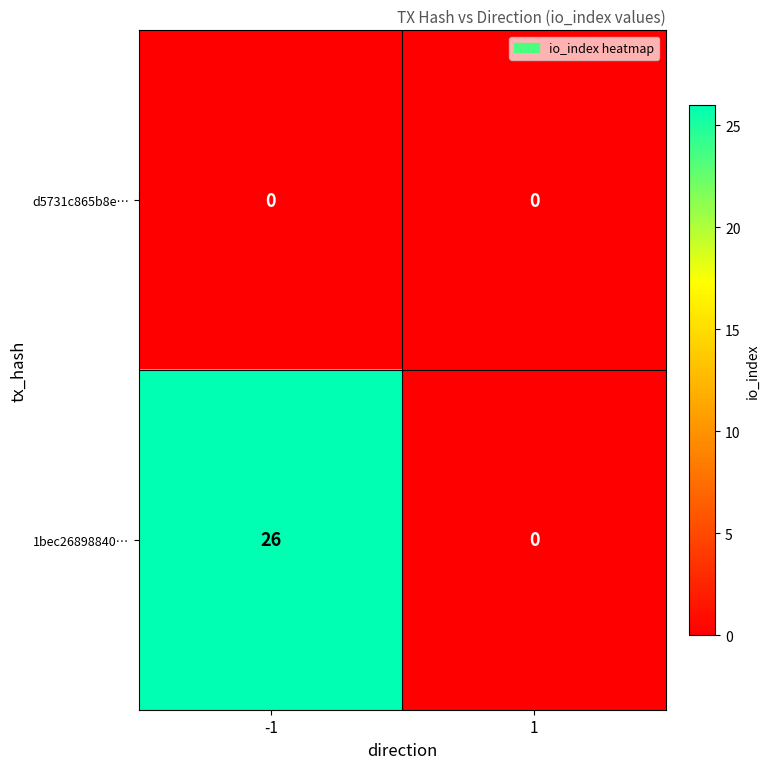

Reading right to left, extract all data points from this chart.

d5731c865b8e…: 1=0	-1=0
1bec26898840…: 1=0	-1=26